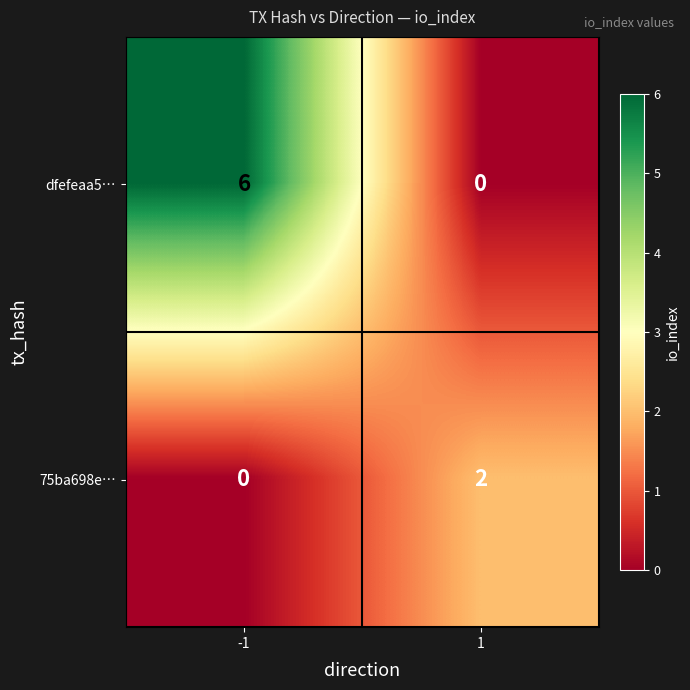

List the series in order of their peak value, highest first.

dfefeaa5…, 75ba698e…